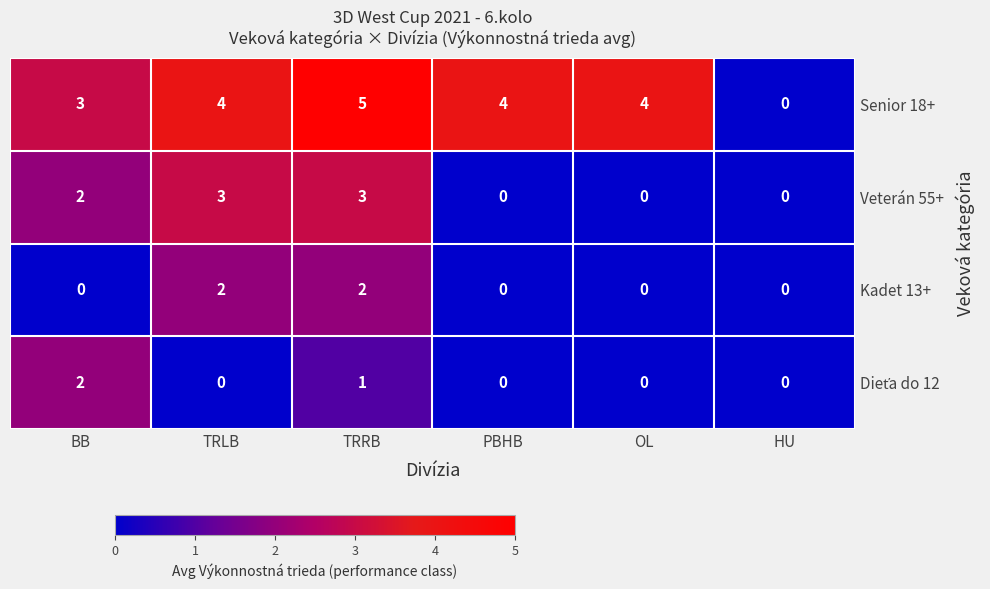

Which category has the highest value across all series?

TRRB